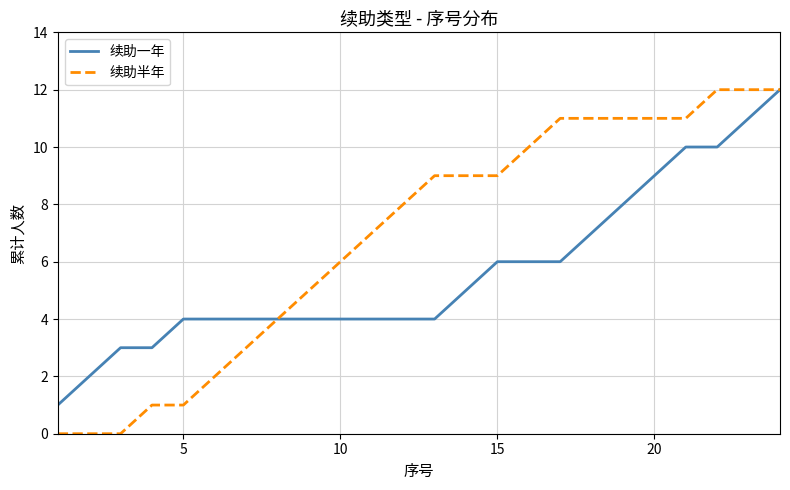

Rank the series by their average value, from highest to lowest.

续助半年, 续助一年